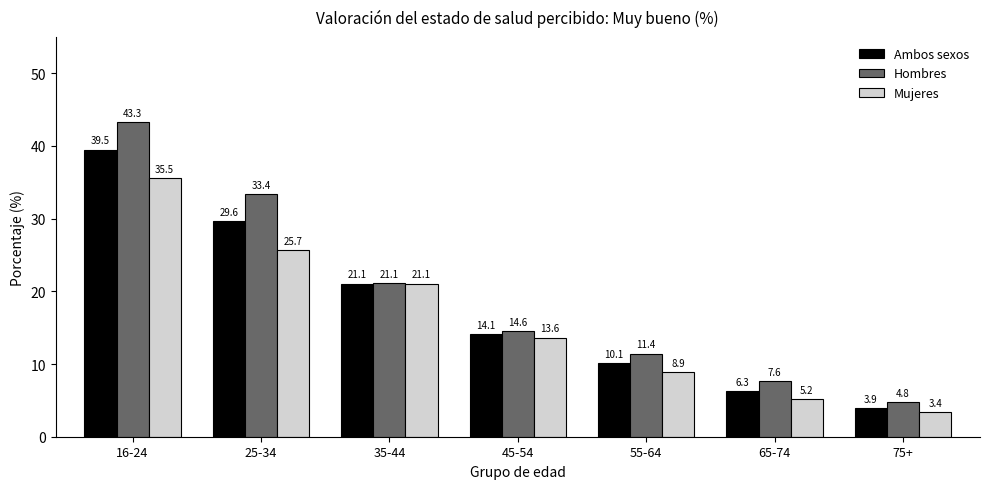

Reading left to right, transcribe all the data shown in this chart.

Ambos sexos: 39.5	29.6	21.1	14.1	10.1	6.3	3.9
Hombres: 43.3	33.4	21.1	14.6	11.4	7.6	4.8
Mujeres: 35.5	25.7	21.1	13.6	8.9	5.2	3.4